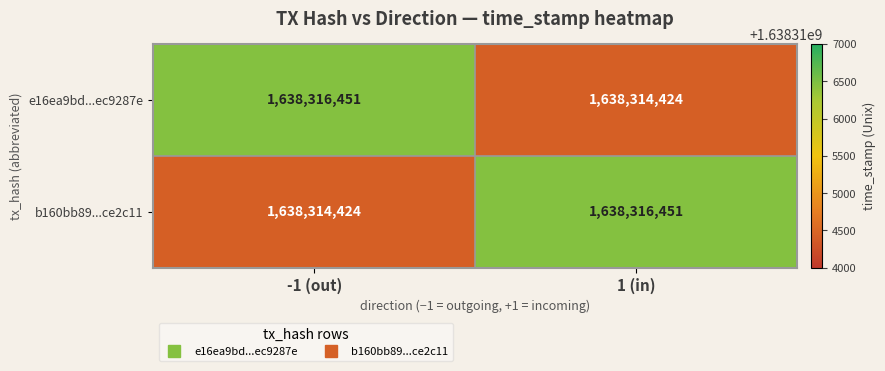

At 1 (in), list the series in order from largest to smallest.

b160bb89...ce2c11, e16ea9bd...ec9287e